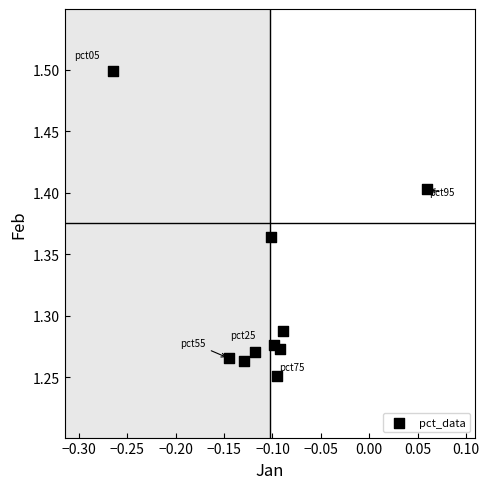

What is the range of X values (max minus min)?

0.3